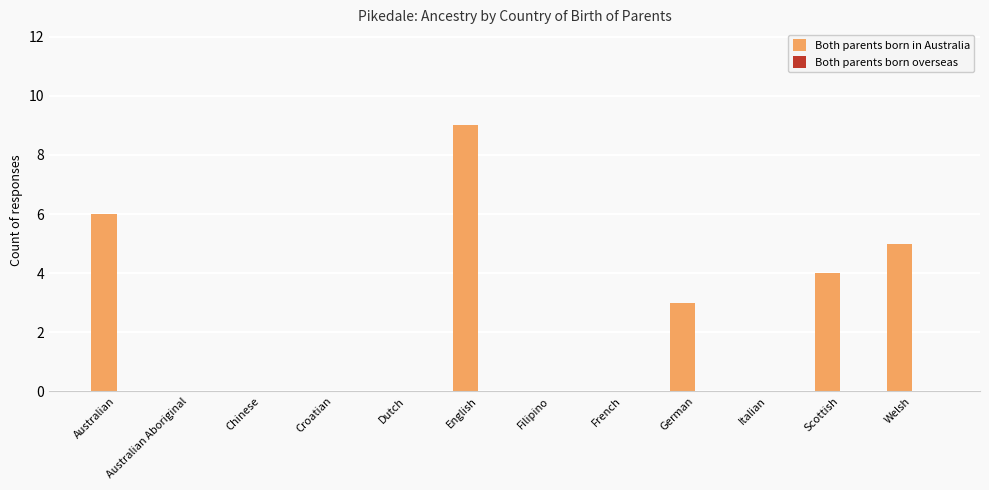

How many distinct data groups are displayed?

1